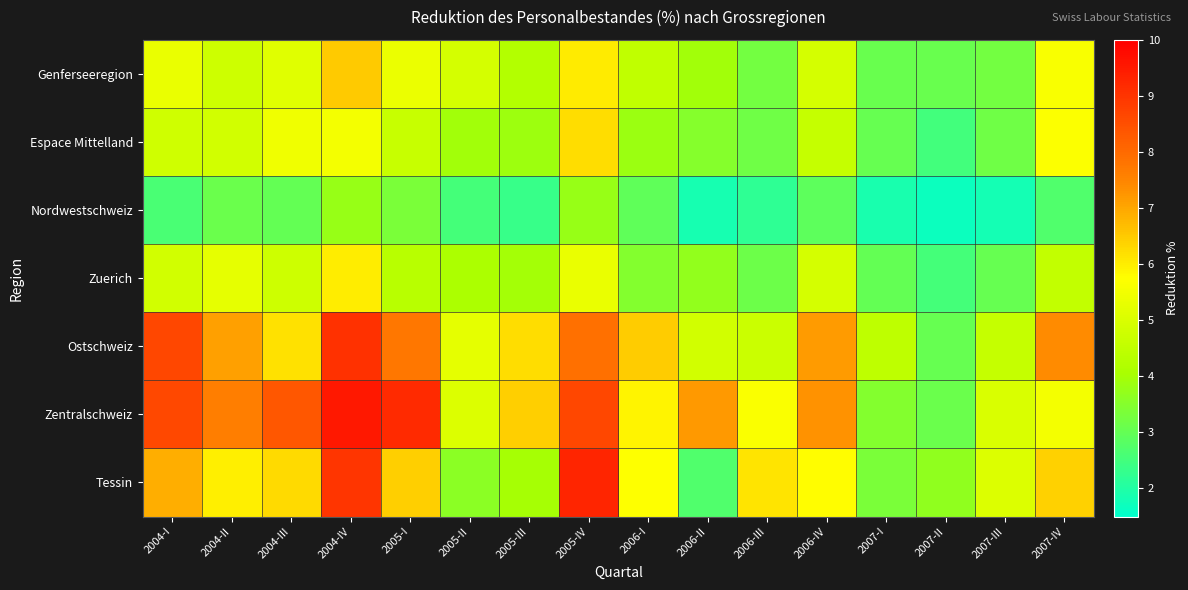

What is the minimum value shown in the chart?

1.7